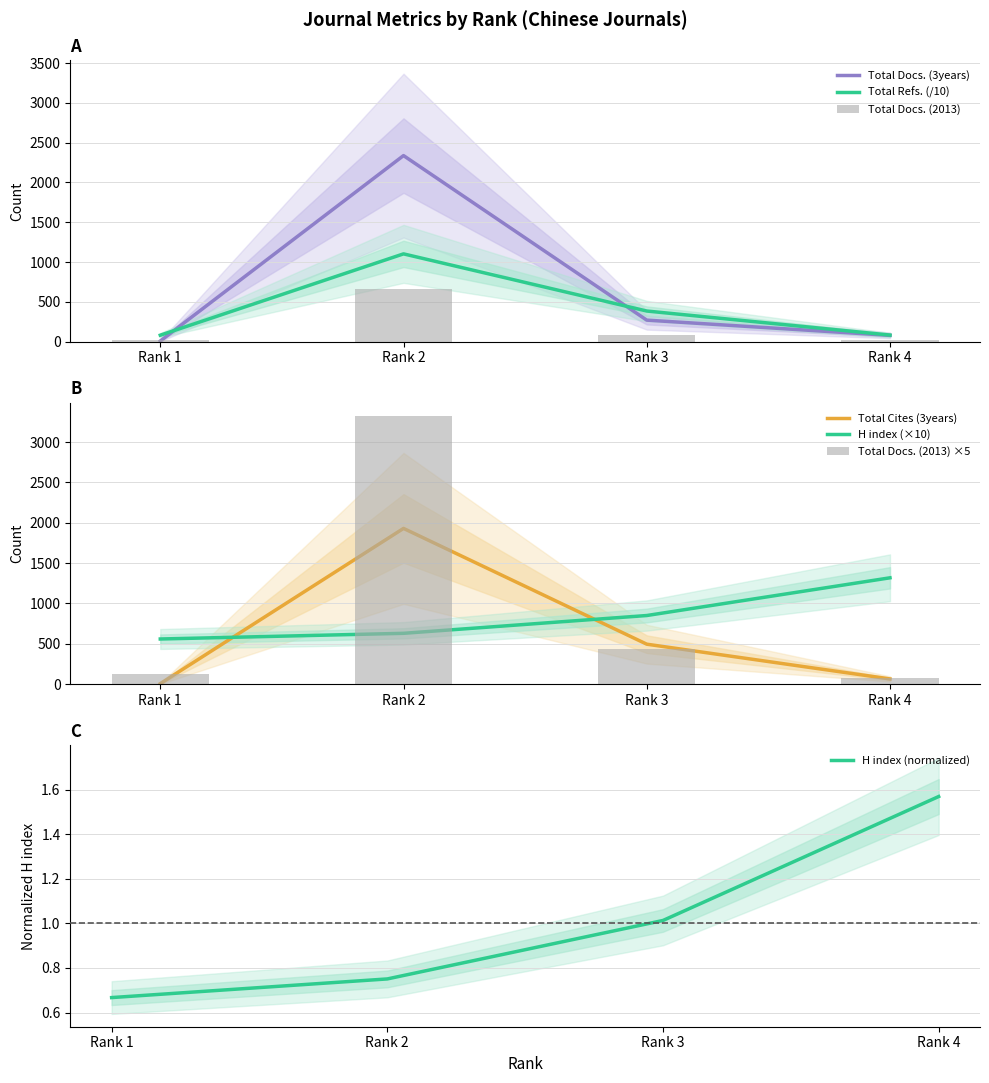

How many data points in H index are less than 1?

2